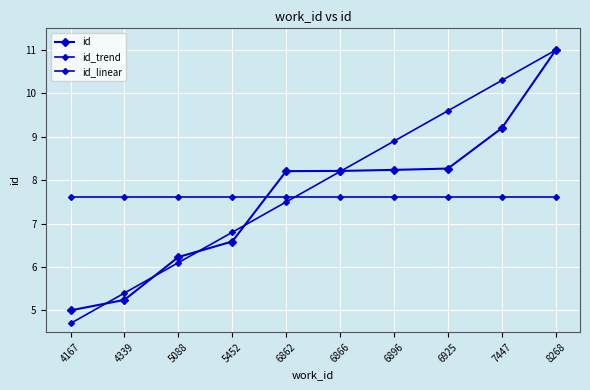

At which label is id_trend closest to 7?

4167